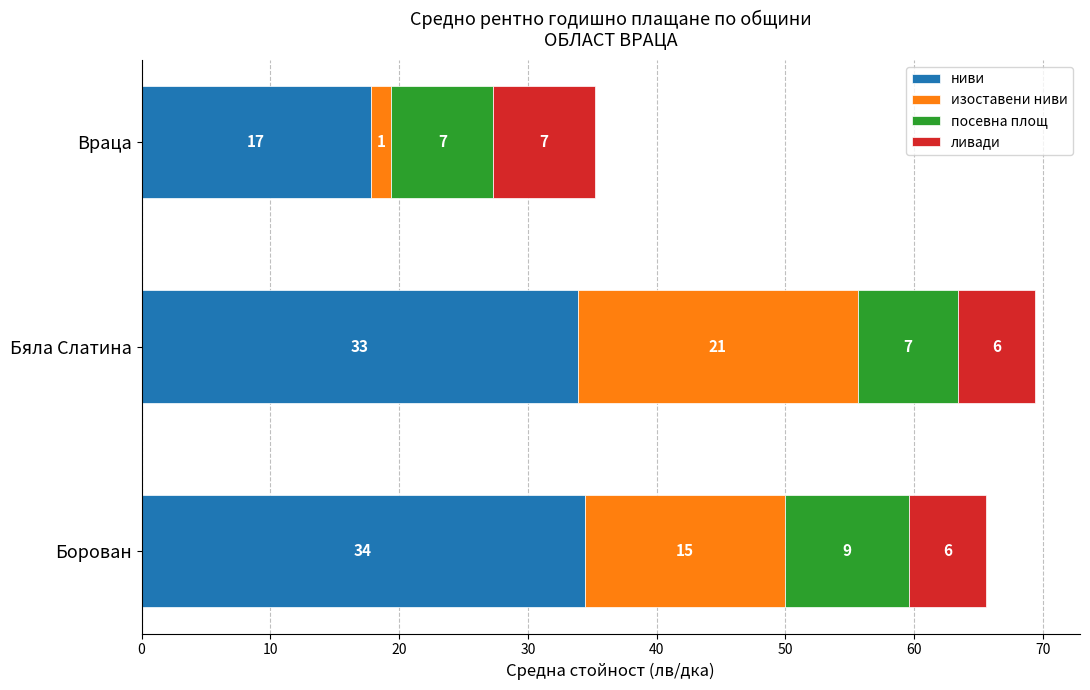

What are all the series names shown in the legend?

ниви, изоставени ниви, посевна площ, ливади